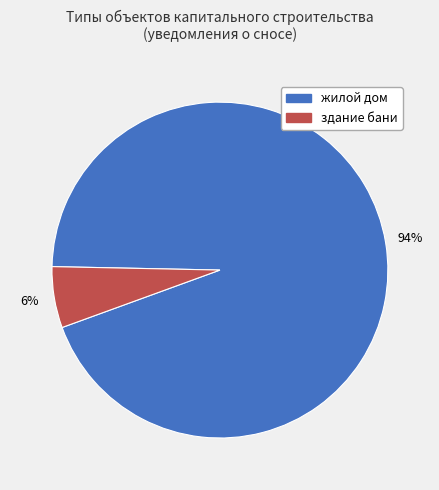

The жилой дом slice represents 94% of the pie. True or false?

True